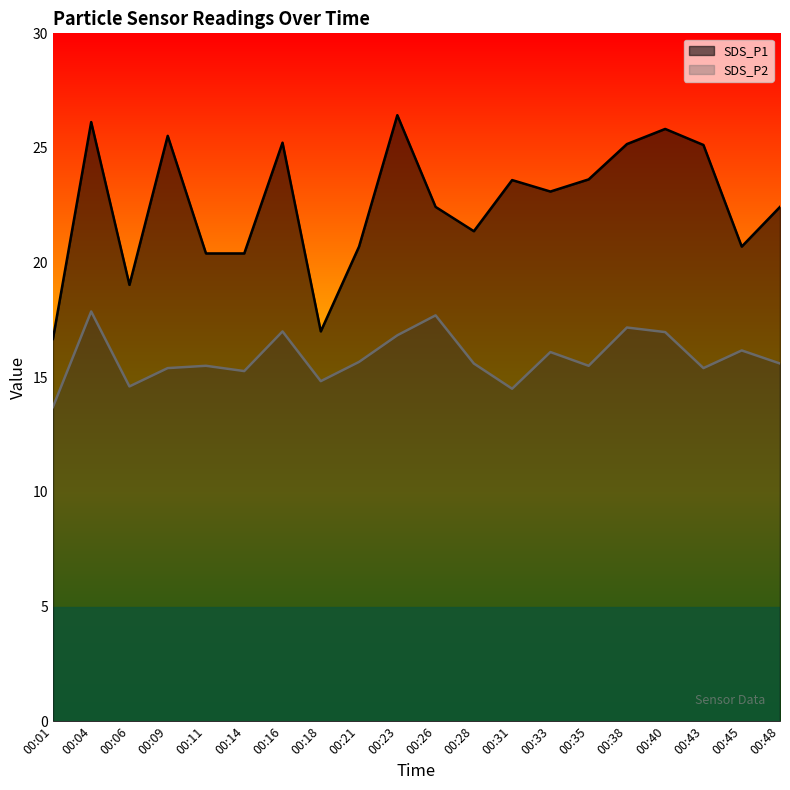

True or false: SDS_P2 and SDS_P1 cross at least once.

False